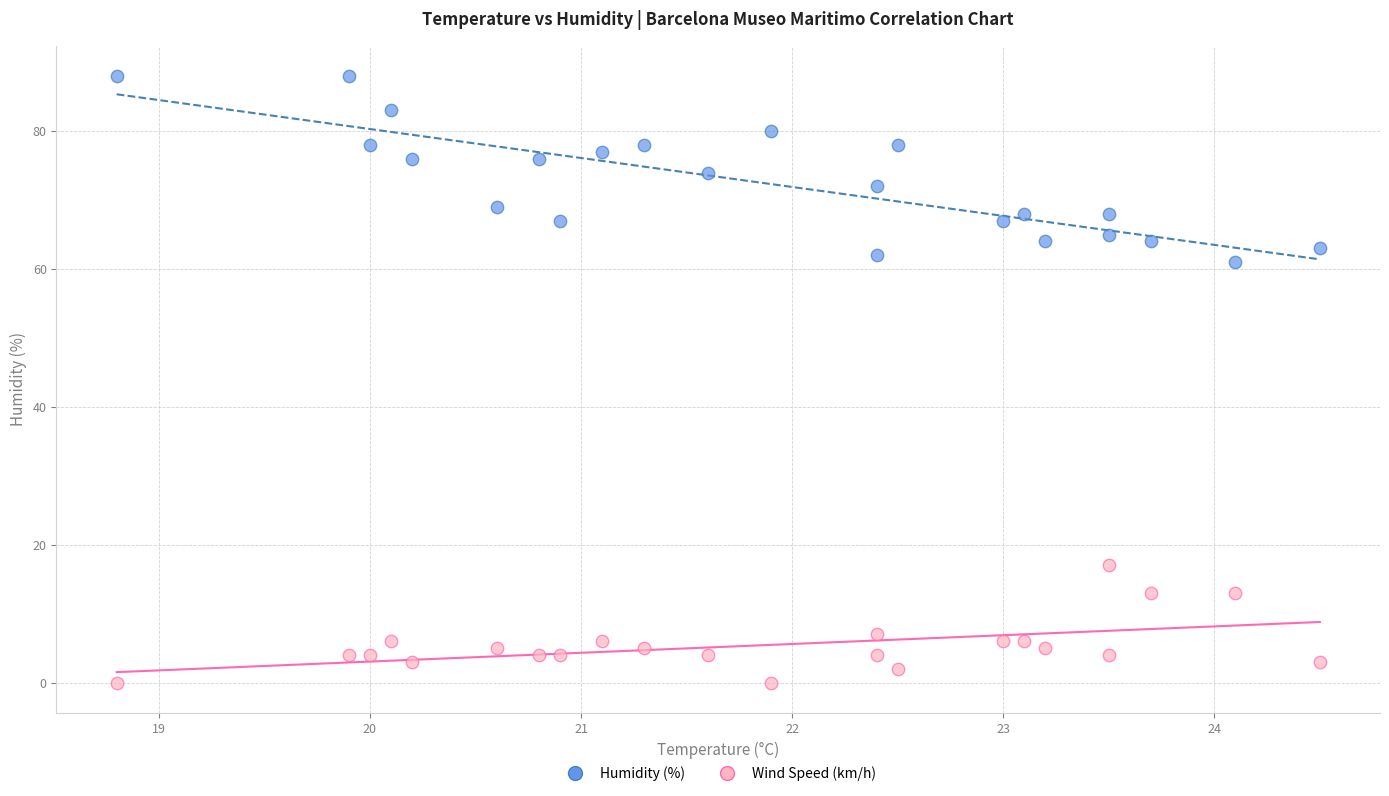

Across all series, what Y value is closest to 44?

61